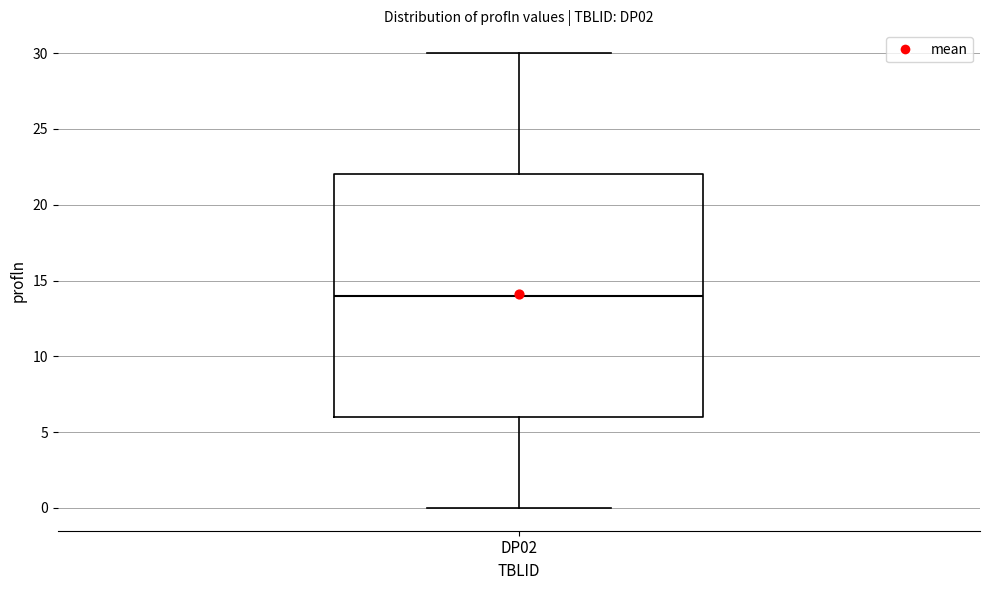

Where does the upper whisker of the box for DP02 end on the y-axis? The values are not printed on the chart, so give them approximately, as read against the axis.

30